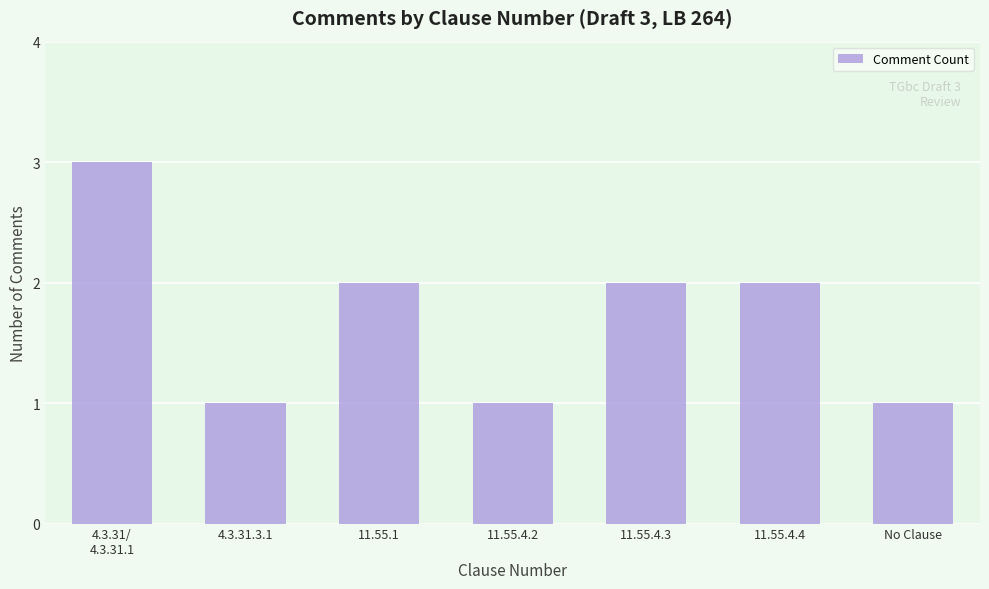

What position from the right is 4.3.31/
4.3.31.1?

7